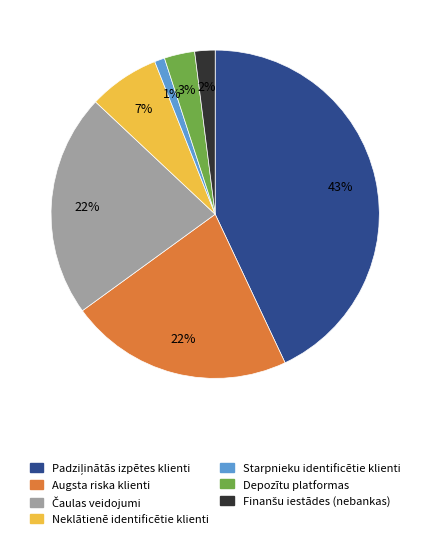

To the nearest percent, what portion does Neklātienē identificētie klienti represent?

7%